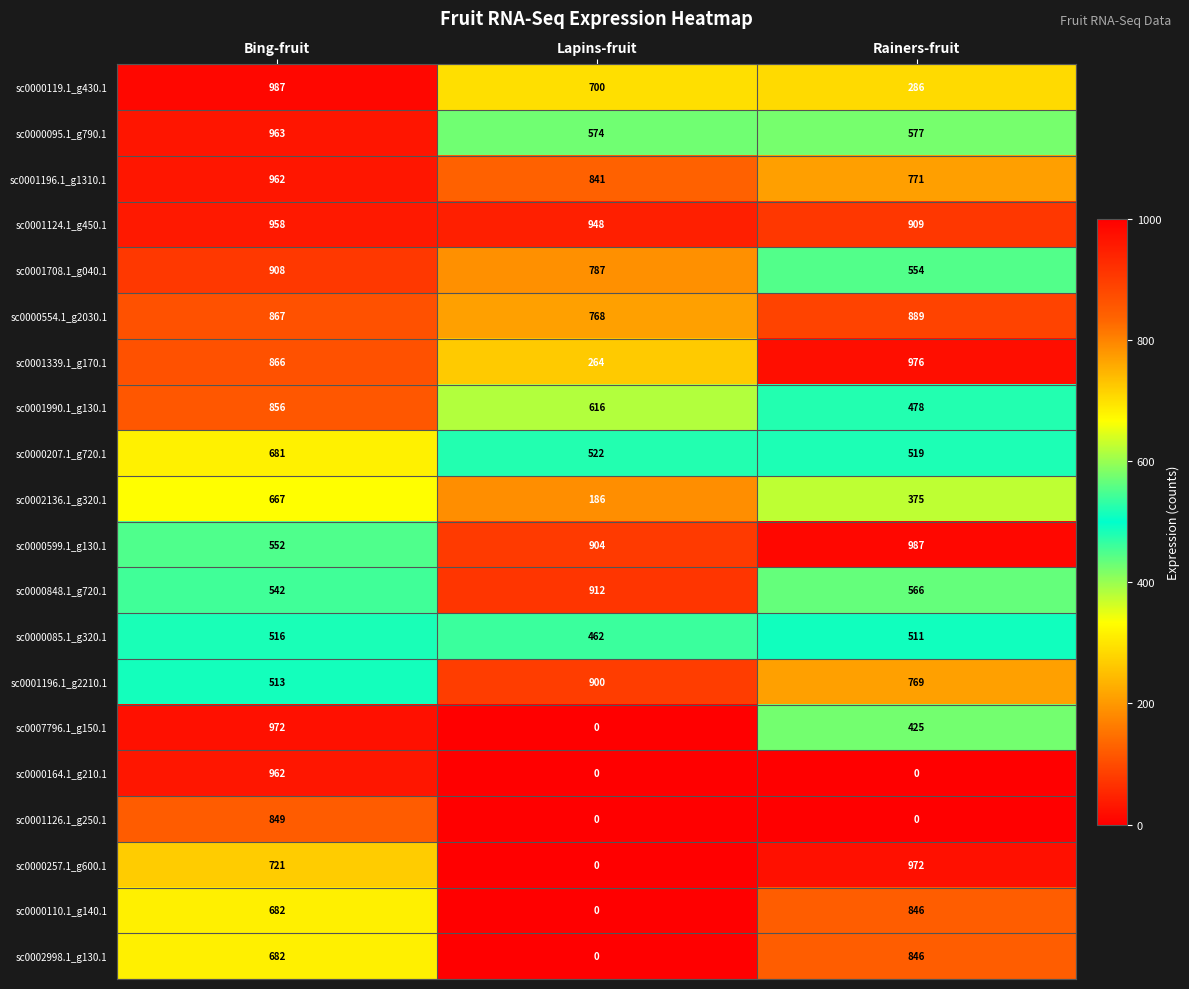

At how many categories does at least one series exceed 46?

3